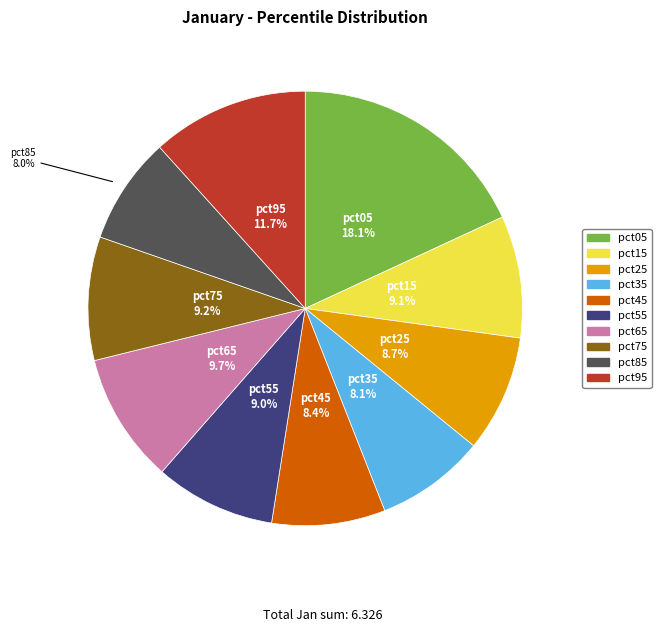

Is there a majority slice in this chart?

No